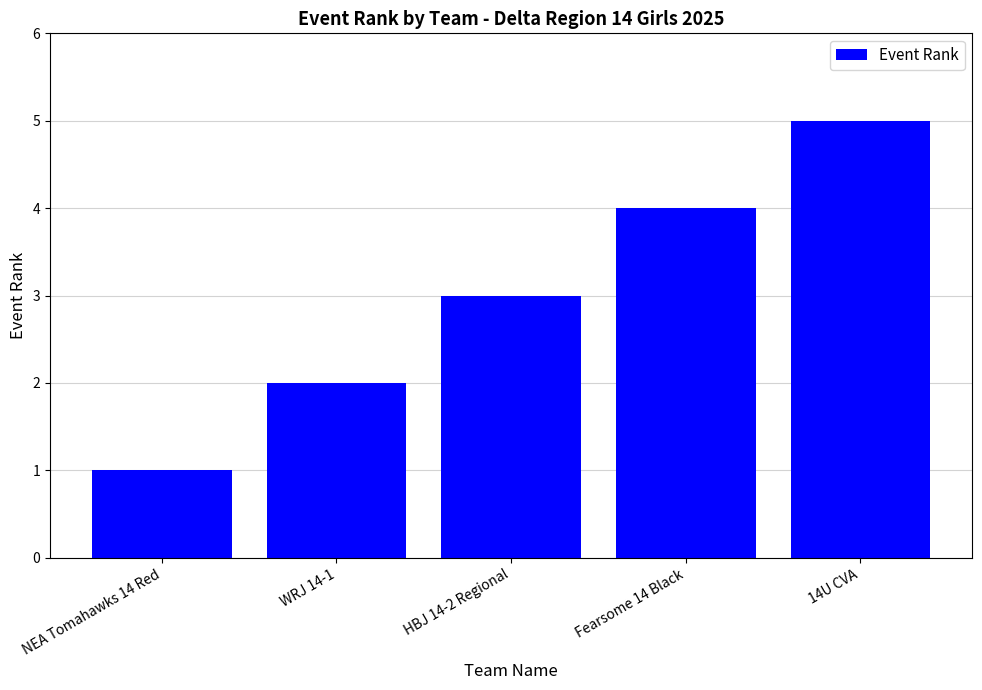

What position from the right is WRJ 14-1?

4